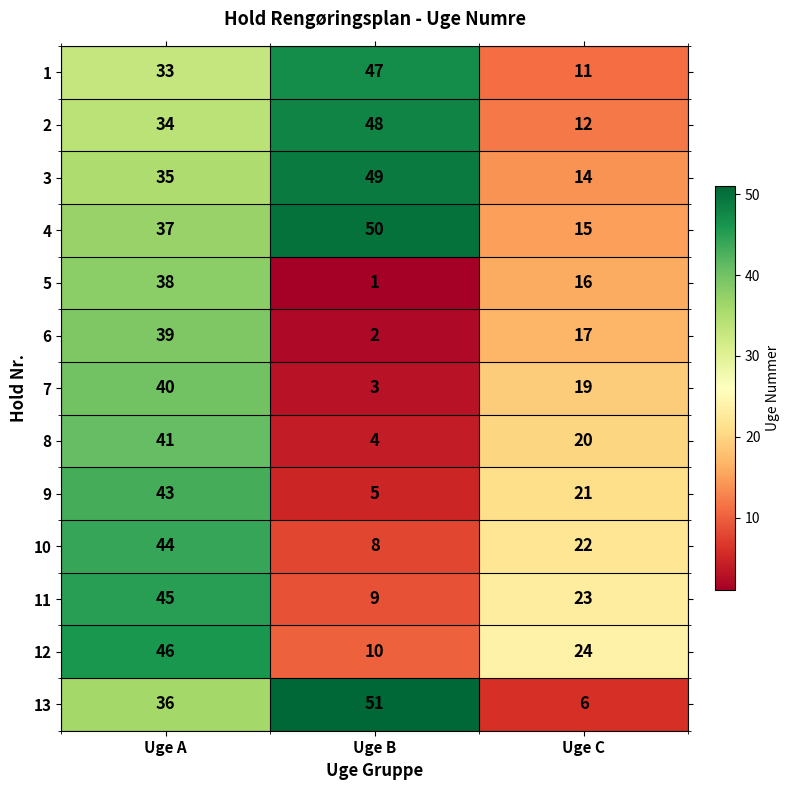

What is the difference between the 2 values at Uge A and Uge C?

22